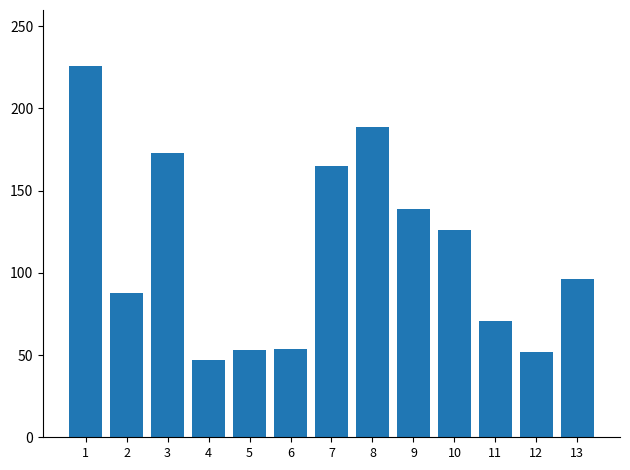

True or false: the data shows 38 at 11.

False